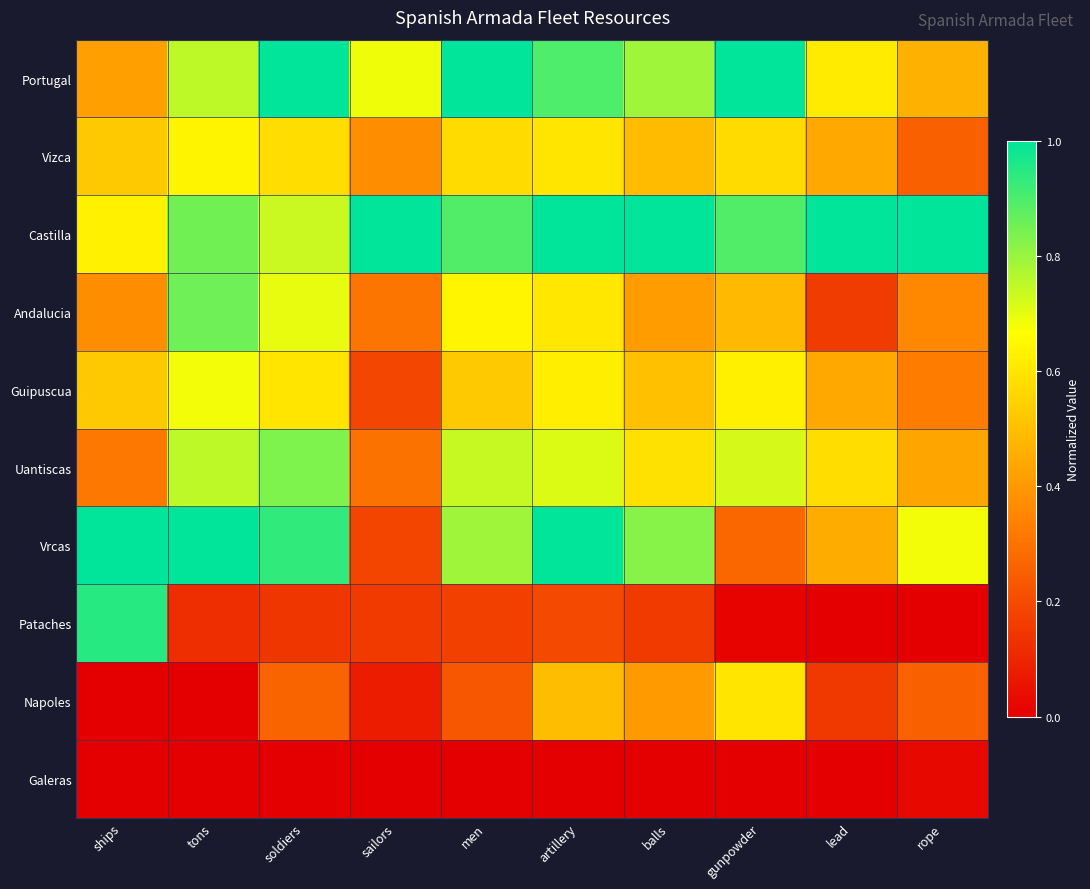

What is the difference between the highest and lowest values at ships?

1.0